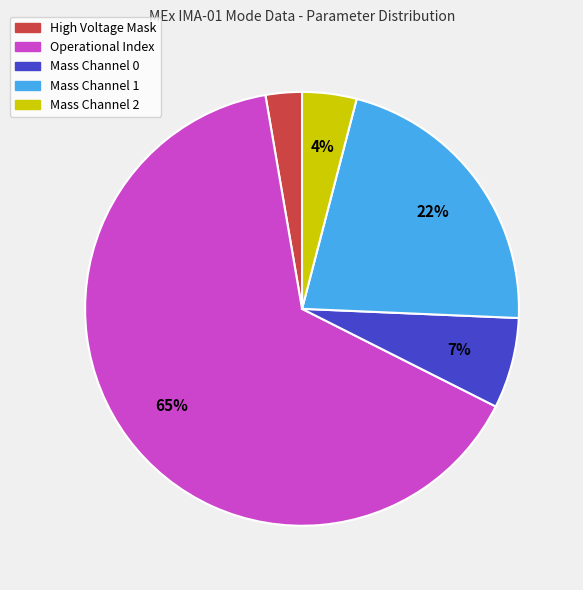

To the nearest percent, what is the average slice percentage?

20%